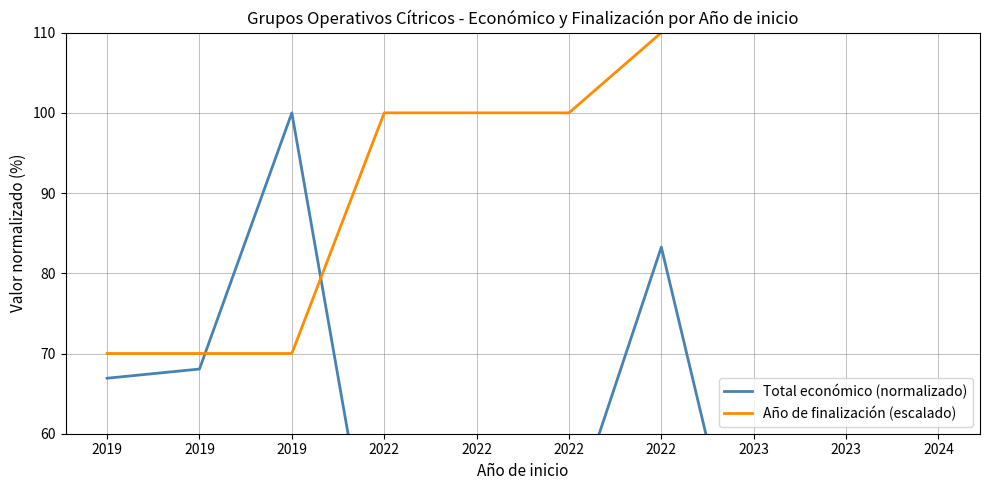

Reading left to right, transcribe all the data shown in this chart.

Total económico (normalizado): 2019=66.9	2019=68.1	2019=100.0	2022=34.3	2022=39.7	2022=48.7	2022=83.3	2023=35.0	2023=44.1	2024=34.1
Año de finalización (escalado): 2019=70.0	2019=70.0	2019=70.0	2022=100.0	2022=100.0	2022=100.0	2022=110.0	2023=110.0	2023=110.0	2024=110.0